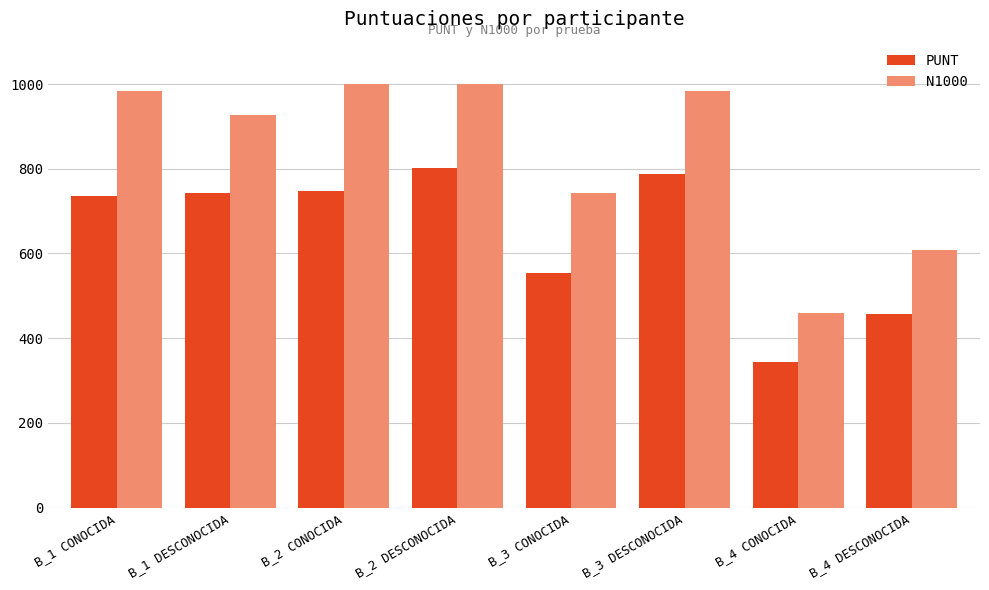

How many data points in PUNT are less than 743?

4